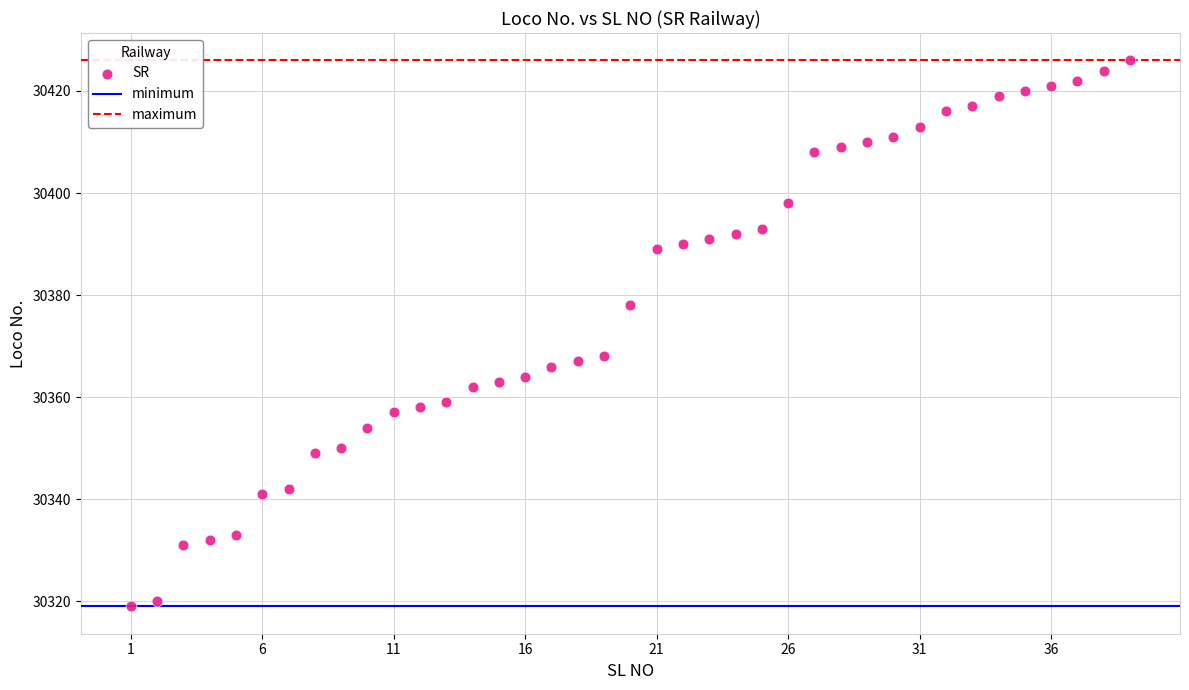

What is the range of X values (max minus min)?

38